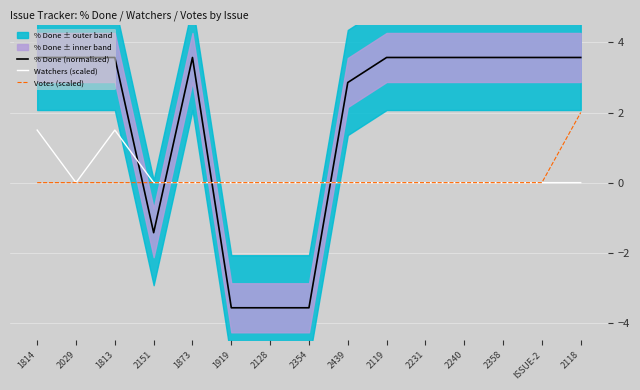

At which label does % Done (normalised) first exceed 3?

1814